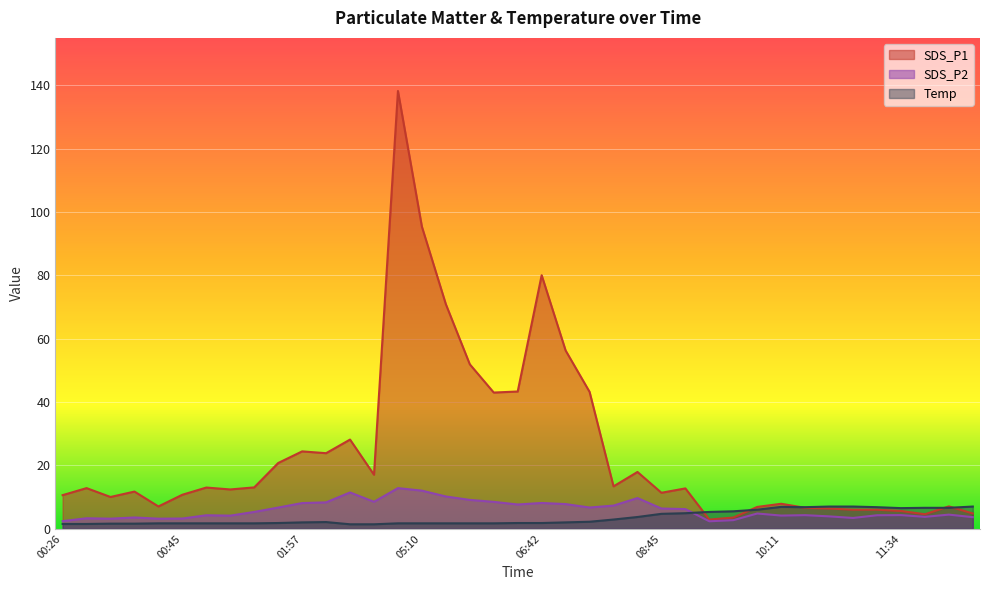

At how many categories does at least one series exceed 134?

1